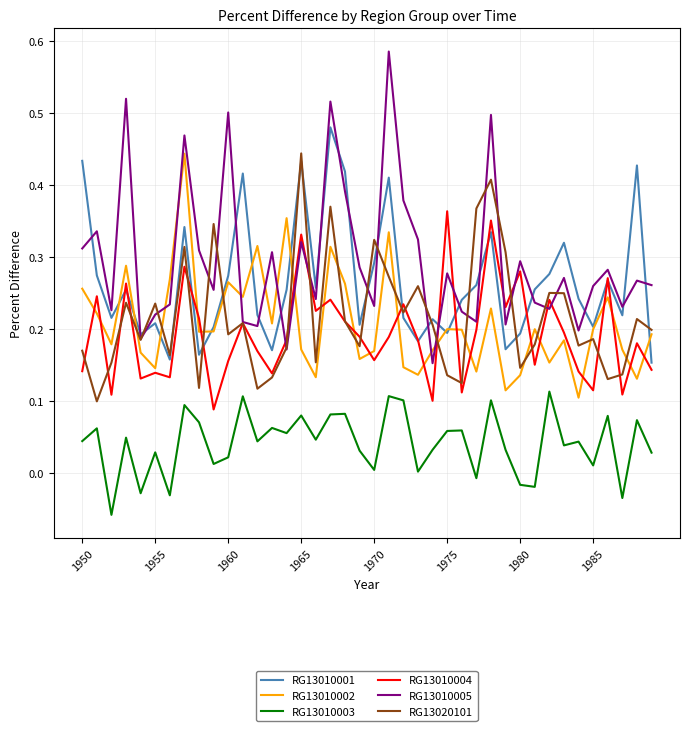

Which series has the largest total across all categories?

RG13010005